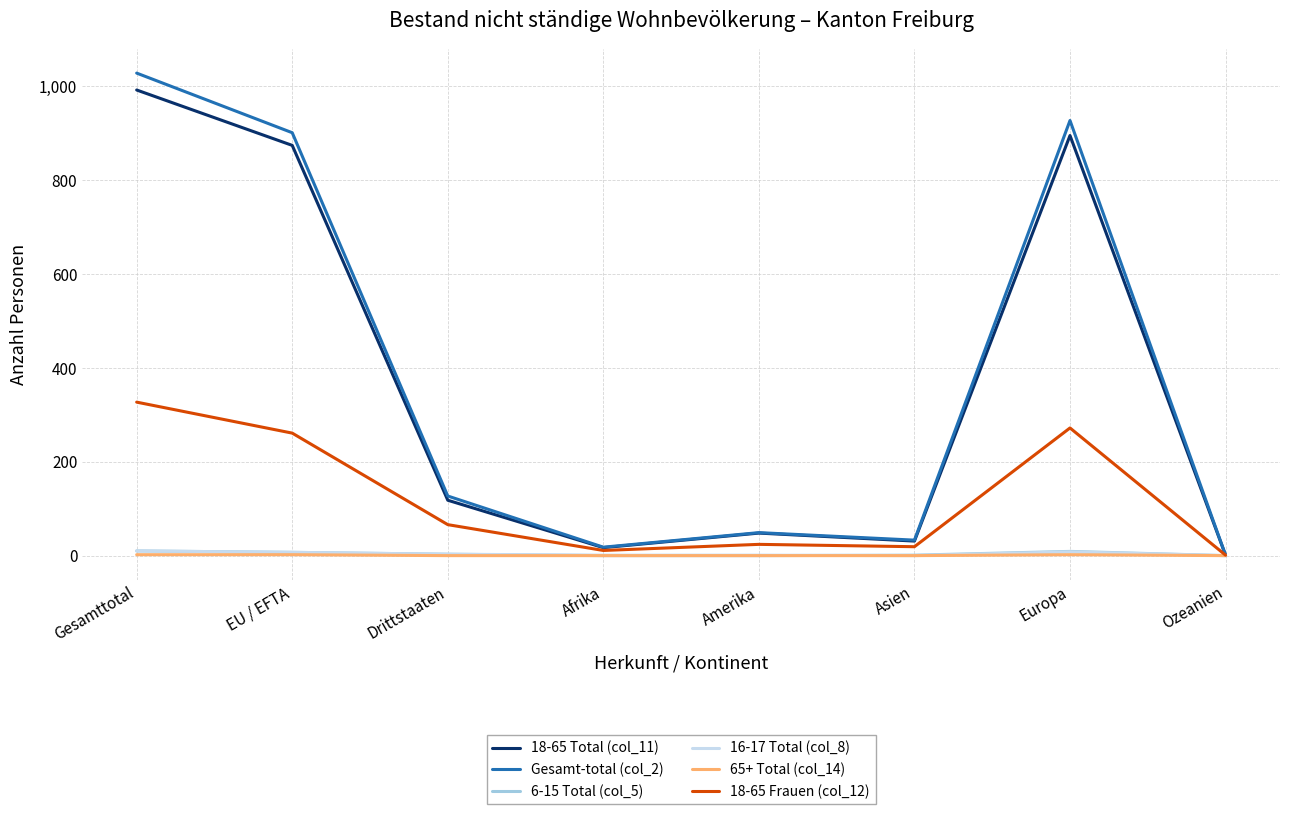

What is the sum of all Gesamt-total (col_2) values?

3084